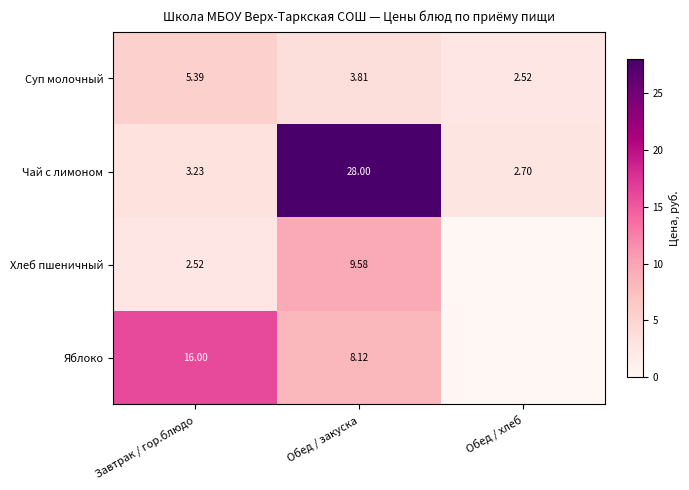

At Завтрак / гор.блюдо, list the series in order from largest to smallest.

Яблоко, Суп молочный, Чай с лимоном, Хлеб пшеничный